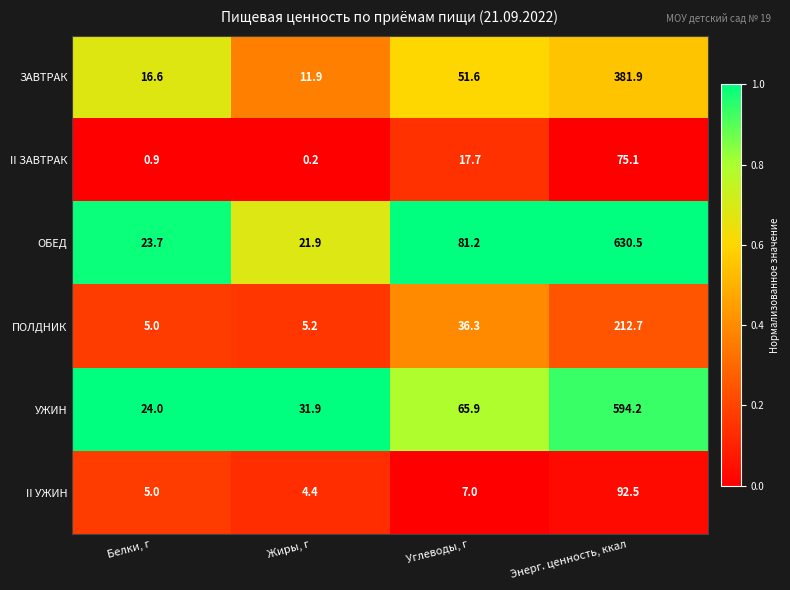

Which series has the largest total across all categories?

ОБЕД